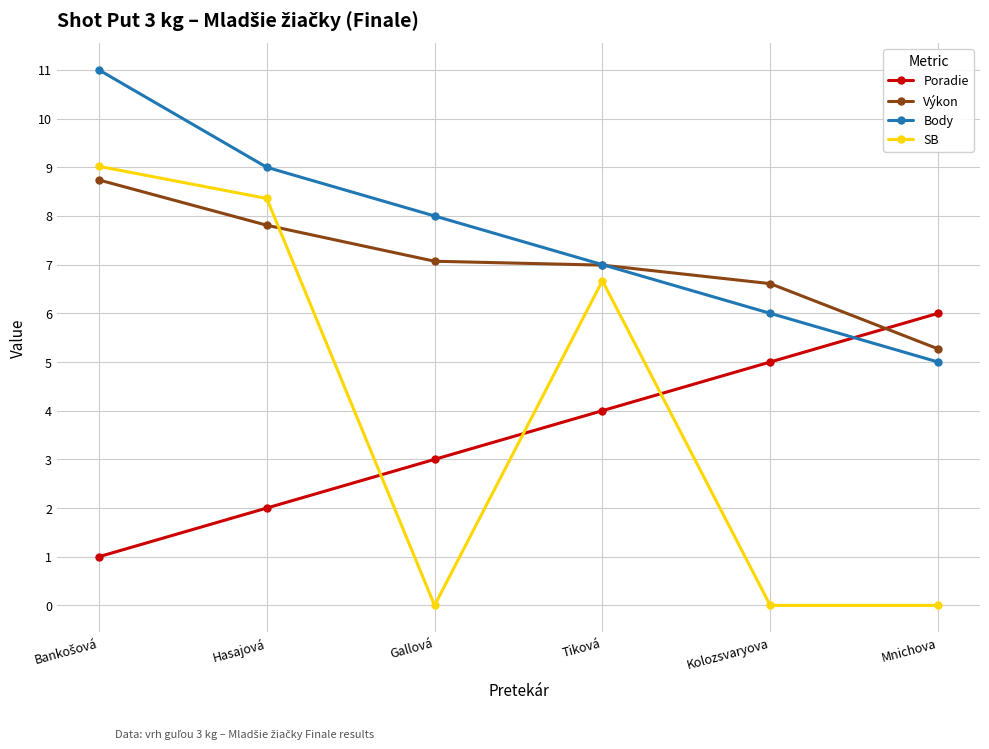

The Body series shows 10.8 at Tiková. True or false?

False